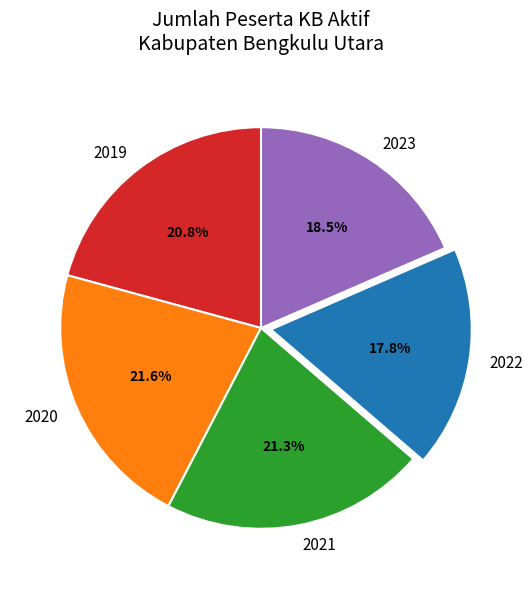

To the nearest percent, what is the average slice percentage?

20%